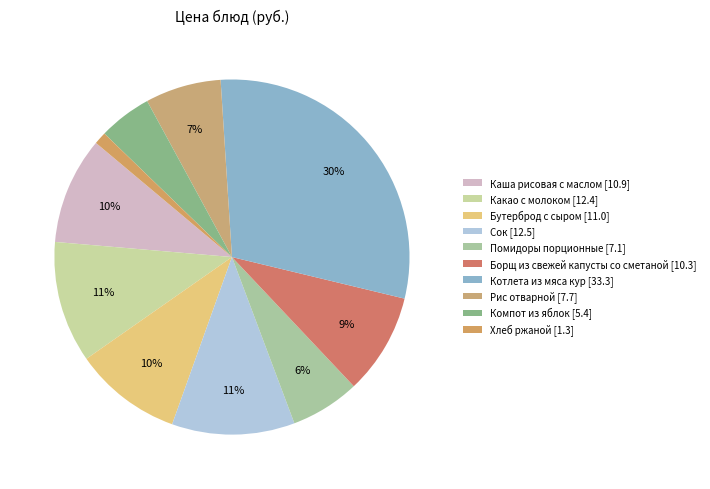

To the nearest percent, what percentage of the pie is Каша рисовая с маслом?

10%